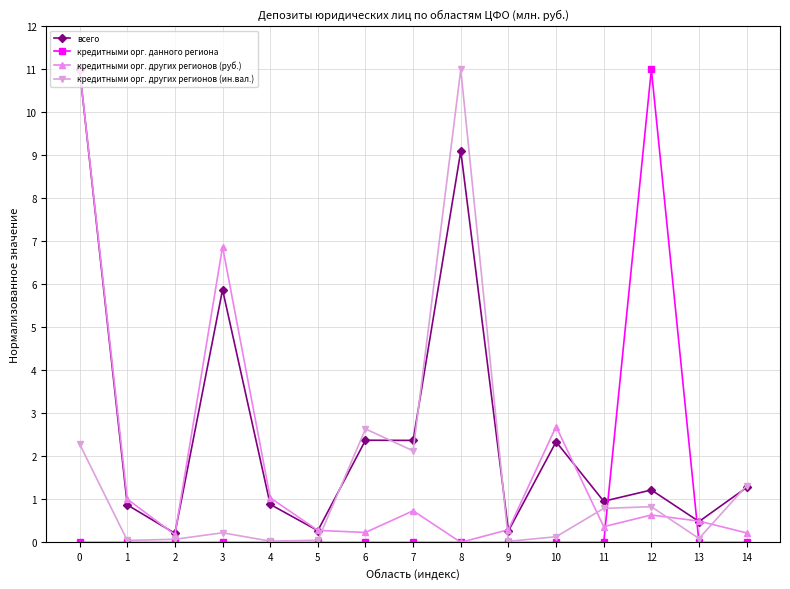

List the series in order of their overall mean, highest first.

всего, кредитными орг. других регионов (руб.), кредитными орг. других регионов (ин.вал.), кредитными орг. данного региона